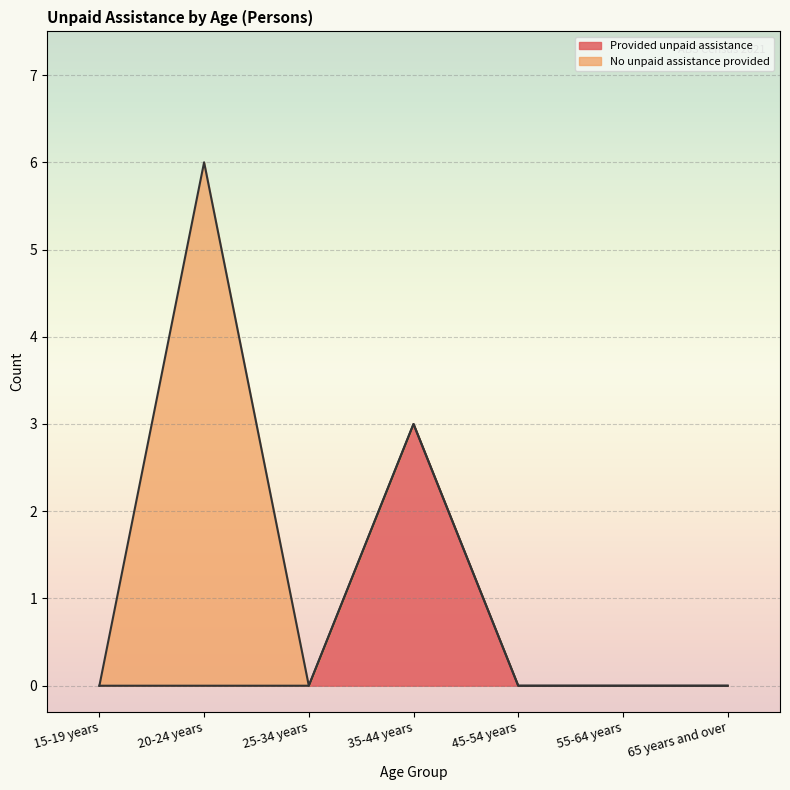

How many positive values are there?

1